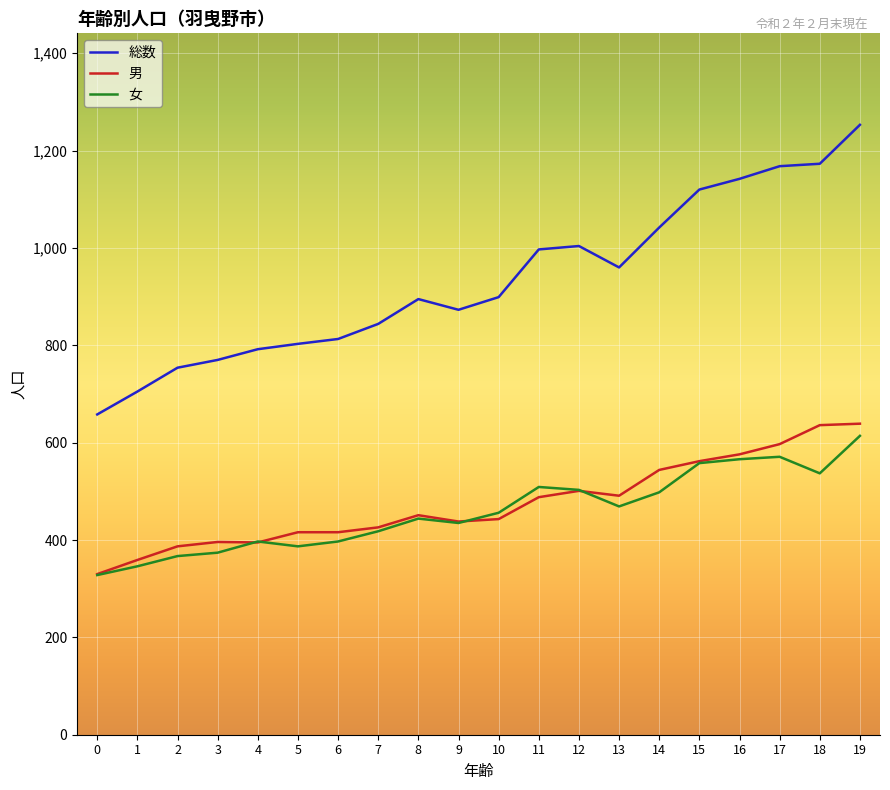

Is the value of 女 at 5 greater than the value of 総数 at 5?

No